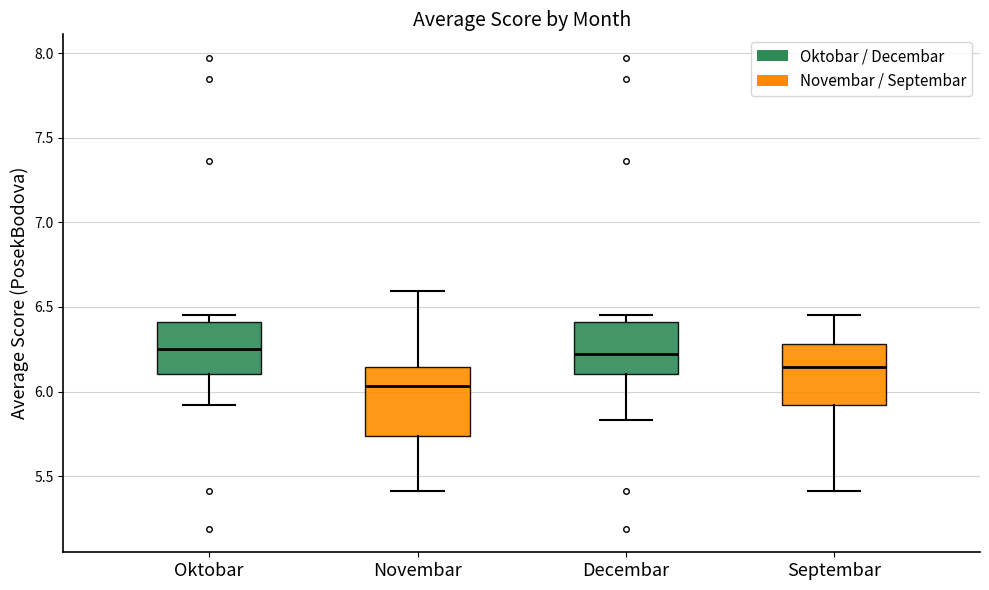

Reading left to right, transcribe this box plot: for each box, give where its median line is, the range the box spans, and where its two whiskers end, as read against the y-axis. The values are not printed on the chart, so give them approximately, as read against the axis.

Oktobar: median 6.25, box 6.10 to 6.40, whiskers 5.90 to 6.45
Novembar: median 6.05, box 5.75 to 6.15, whiskers 5.40 to 6.60
Decembar: median 6.20, box 6.10 to 6.40, whiskers 5.85 to 6.45
Septembar: median 6.15, box 5.90 to 6.30, whiskers 5.40 to 6.45